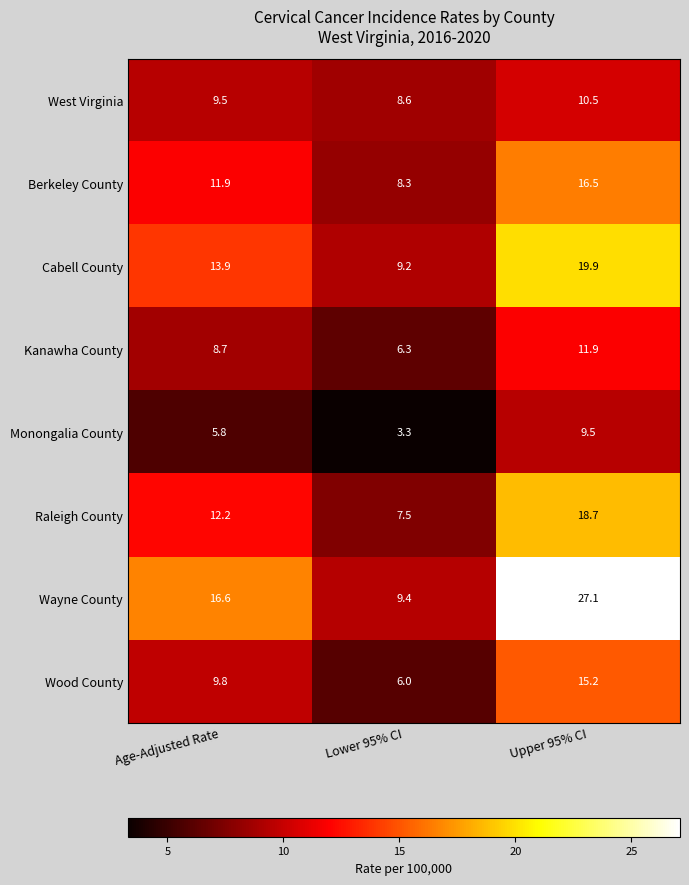

The Wood County series shows 16.1 at Age-Adjusted Rate. True or false?

False